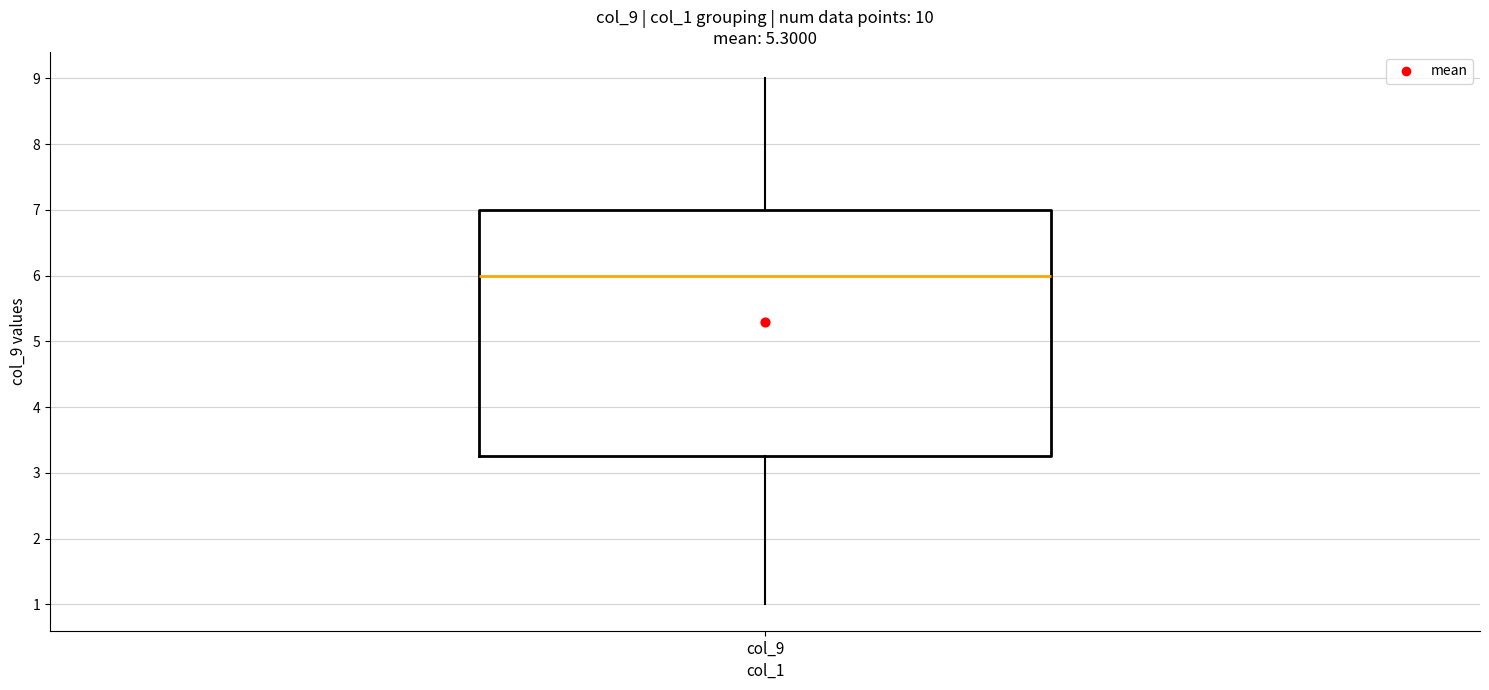

Where is the upper edge of the box for col_9 on the y-axis? The values are not printed on the chart, so give them approximately, as read against the axis.

7.0